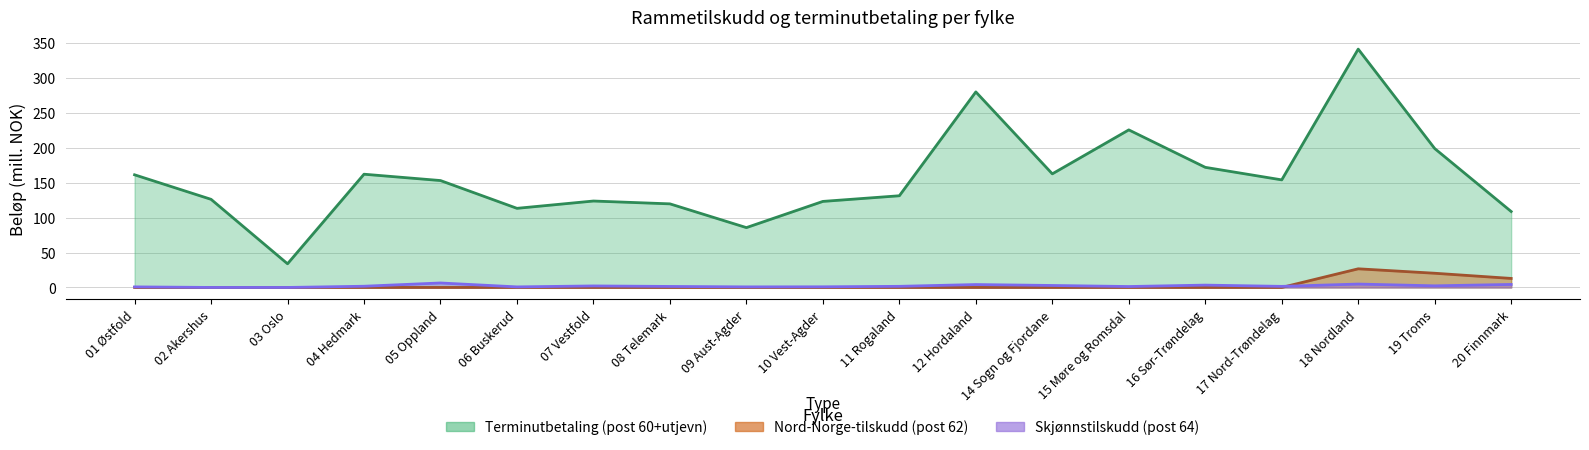

Where is the first local minimum for Terminutbetaling (post 60+utjevn)?

03 Oslo